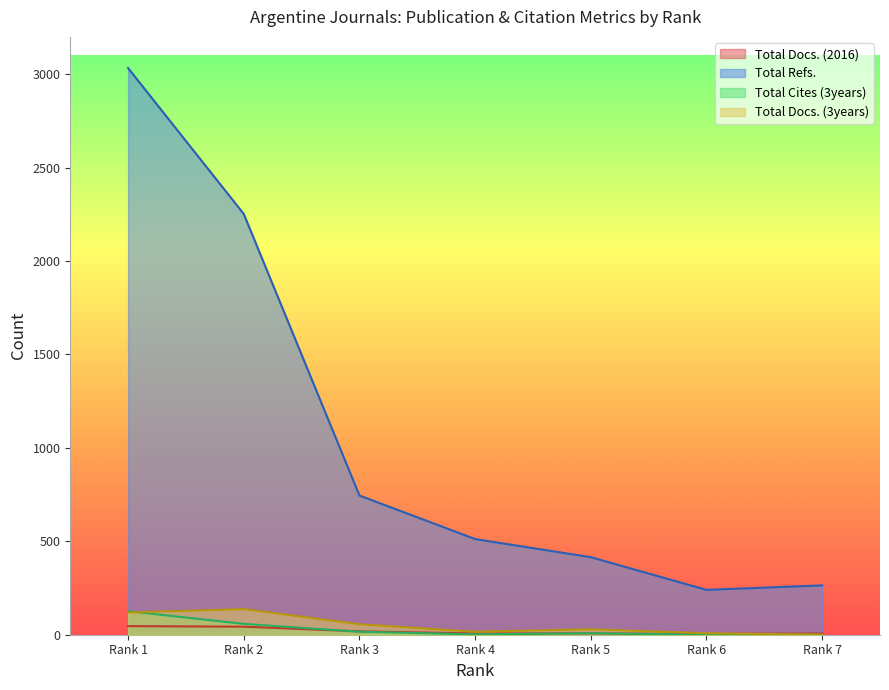

What is the sum of all Total Cites (3years) values?

210